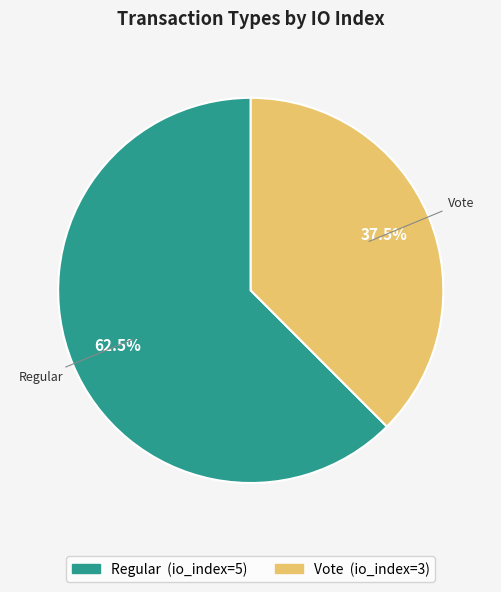

To the nearest percent, what is the combined percentage of Regular (io_index=5) and Vote (io_index=3)?

100%